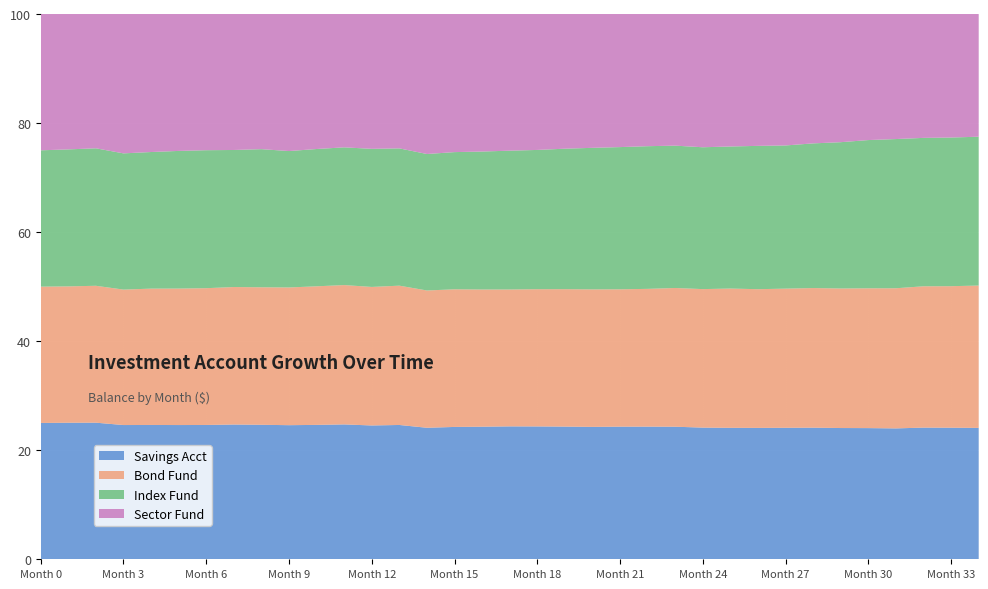

Reading left to right, transcribe all the data shown in this chart.

Savings Acct: 0=250.0	1=500.3	2=750.8	3=1001.6	4=1252.6	5=1503.9	6=1755.5	7=2007.3	8=2259.4	9=2511.8	10=2764.4	11=3017.2	12=3270.4	13=3524.5	14=3778.9	15=4033.6	16=4288.6	17=4544.0	18=4799.7	19=5055.7	20=5312.0	21=5568.6	22=5825.6	23=6082.9	24=6340.5	25=6599.7	26=6859.4	27=7119.4	28=7379.8	29=7640.5	30=7901.7	31=8163.2	32=8425.1	33=8687.4	34=8950.0
Bond Fund: 0=250.0	1=499.6	2=752.5	3=1010.6	4=1271.6	5=1529.0	6=1787.9	7=2048.4	8=2310.3	9=2579.6	10=2851.1	11=3117.7	12=3385.9	13=3655.6	14=3945.2	15=4195.2	16=4438.2	17=4680.8	18=4958.1	19=5237.1	20=5517.6	21=5767.6	22=6051.3	23=6366.8	24=6669.9	25=6992.1	26=7242.1	27=7534.4	28=7828.3	29=8123.0	30=8421.4	31=8741.6	32=9042.6	33=9345.3	34=9696.5
Index Fund: 0=250.0	1=501.9	2=755.6	3=1016.3	4=1274.0	5=1542.0	6=1803.6	7=2041.6	8=2320.5	9=2555.0	10=2824.2	11=3081.2	12=3374.9	13=3602.4	14=3921.4	15=4181.2	16=4462.6	17=4746.1	18=5031.7	19=5352.9	20=5678.8	21=5971.4	22=6266.1	23=6531.8	24=6830.8	25=7132.0	26=7483.1	27=7751.8	28=8111.6	29=8517.1	30=8930.3	31=9306.8	32=9494.8	33=9816.0	34=10139.6
Sector Fund: 0=250.0	1=496.0	2=738.2	3=1039.9	4=1287.3	5=1534.0	6=1780.2	7=2025.8	8=2270.7	9=2567.0	10=2777.3	11=2983.4	12=3295.5	13=3526.3	14=4023.1	15=4209.4	16=4448.9	17=4673.0	18=4911.3	19=5132.6	20=5369.8	21=5588.5	22=5805.9	23=6041.4	24=6417.2	25=6651.2	26=6884.6	27=7117.3	28=7254.6	29=7462.3	30=7594.2	31=7799.9	32=7926.4	33=8156.6	34=8359.0